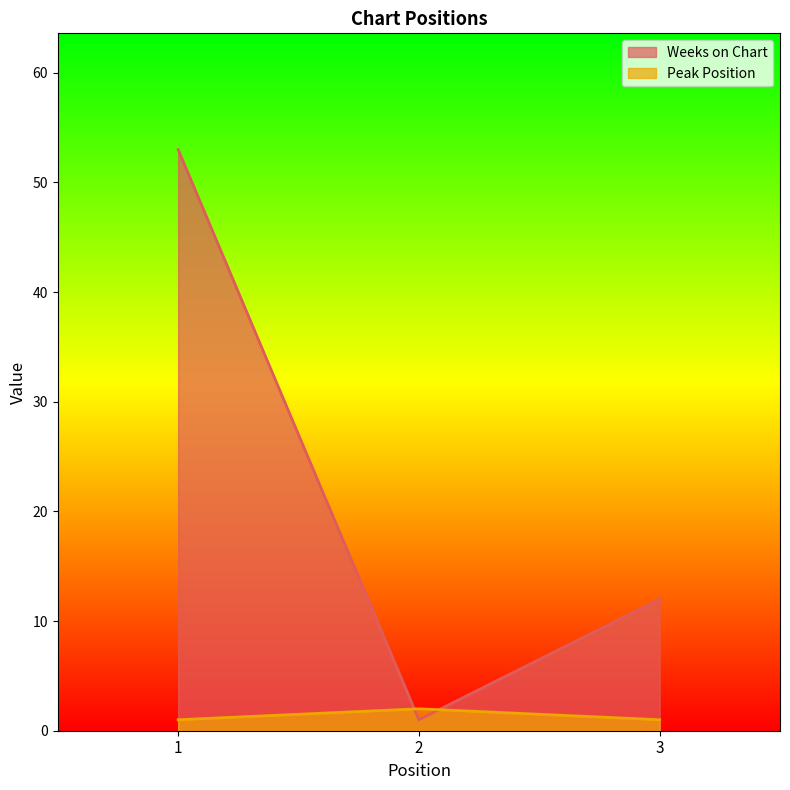

Count the number of data series in this chart.

2